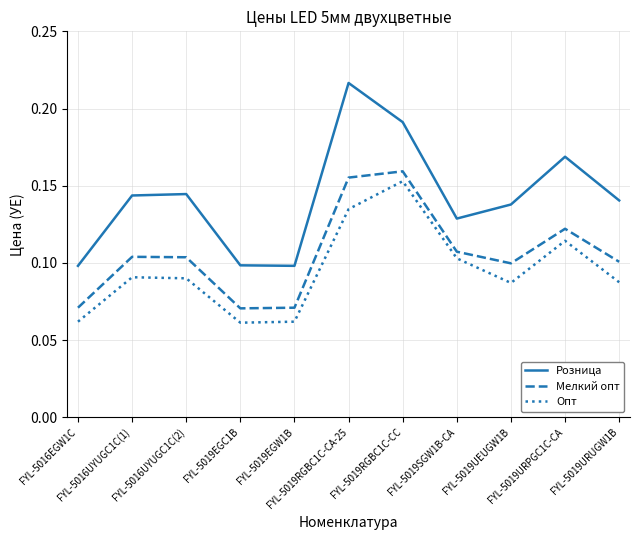

True or false: Опт has more than 2 interior local peaks.

True